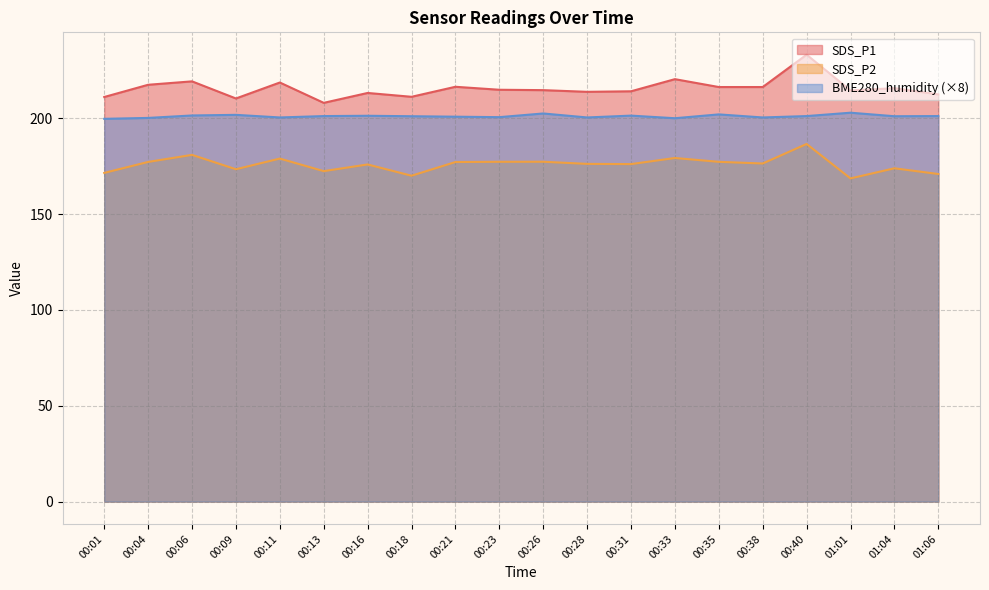

Is it true that BME280_humidity equals 62.9 at 01:01?

False